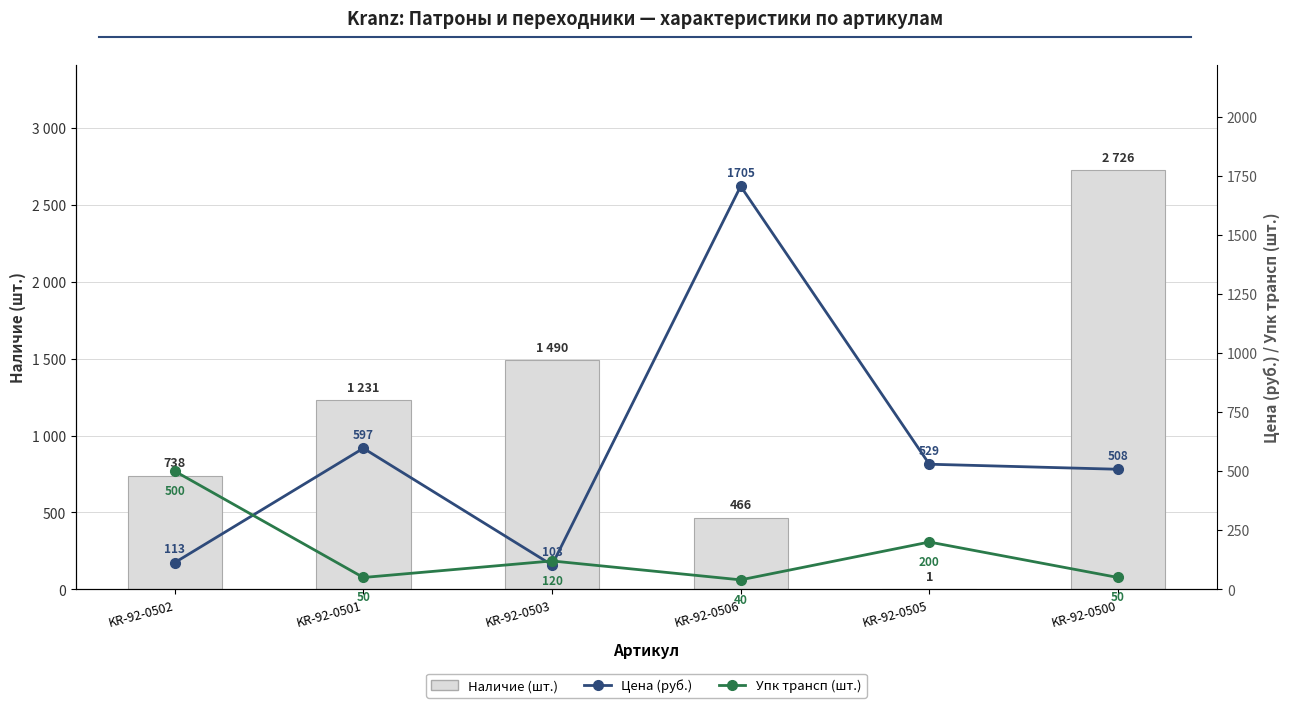

Where is Упк трансп (шт.) nearest to the value 270?

KR-92-0505